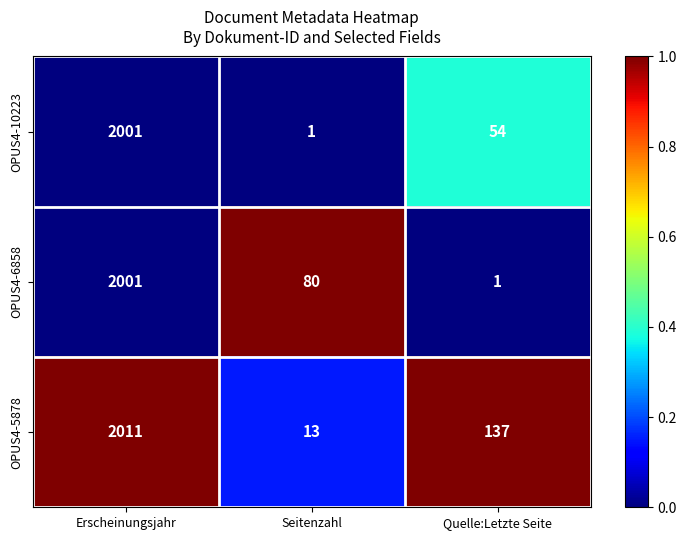

At which label is OPUS4-10223 closest to 1001?

Quelle:Letzte Seite